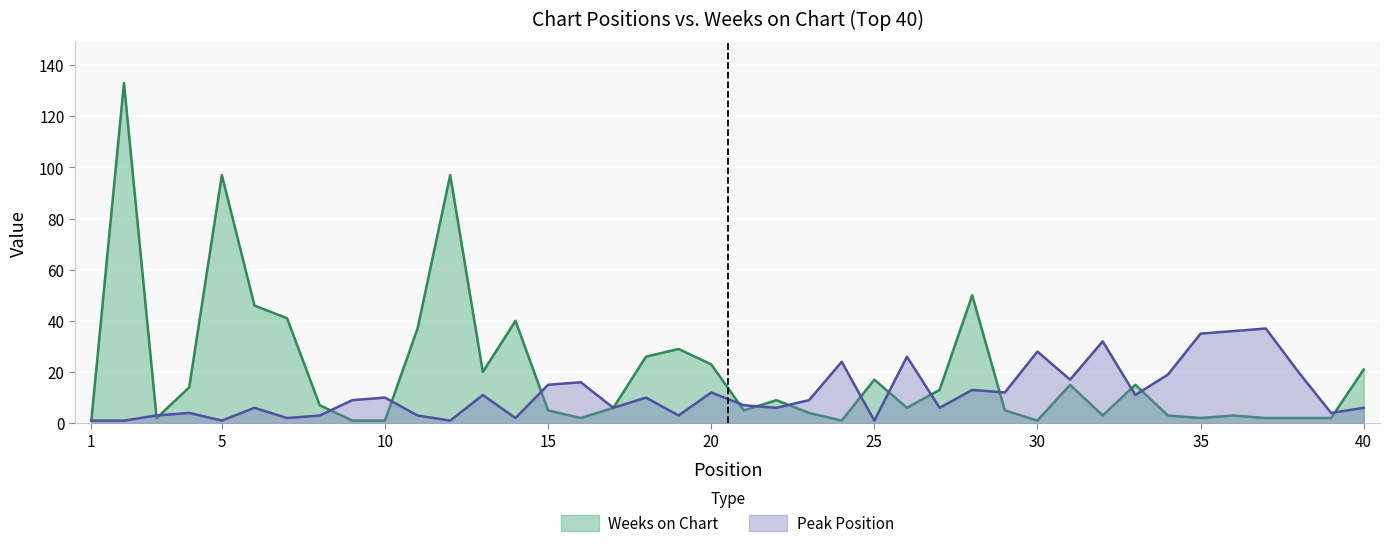

Between 39 and 40, which series saw the biggest shift?

Weeks on Chart